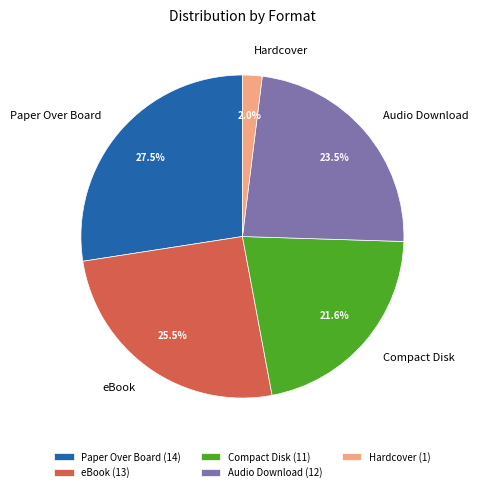

To the nearest percent, what is the combined percentage of Compact Disk and eBook?

47%